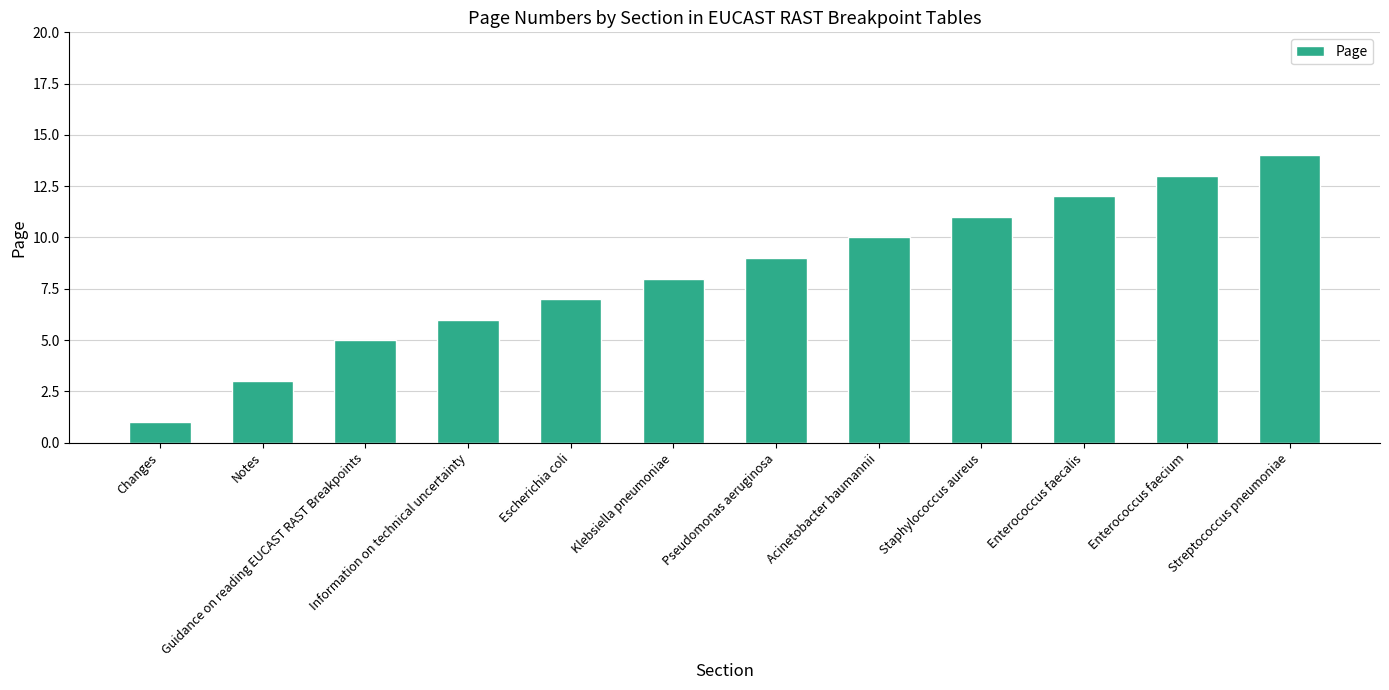

At which label is the value closest to 7?

Escherichia coli